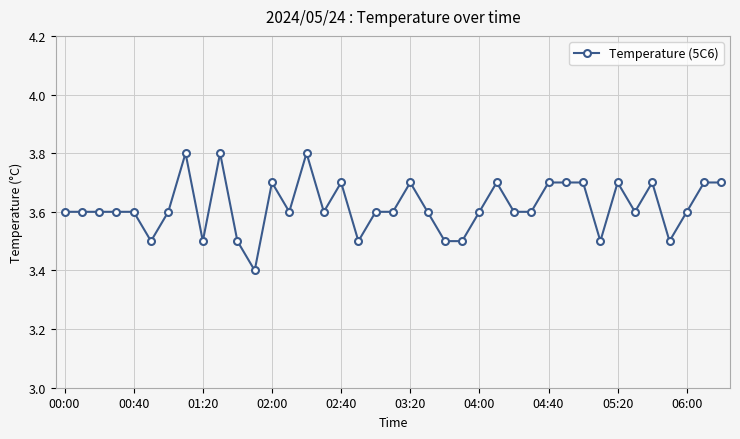

What is the value of the 34th point from the left?

3.6